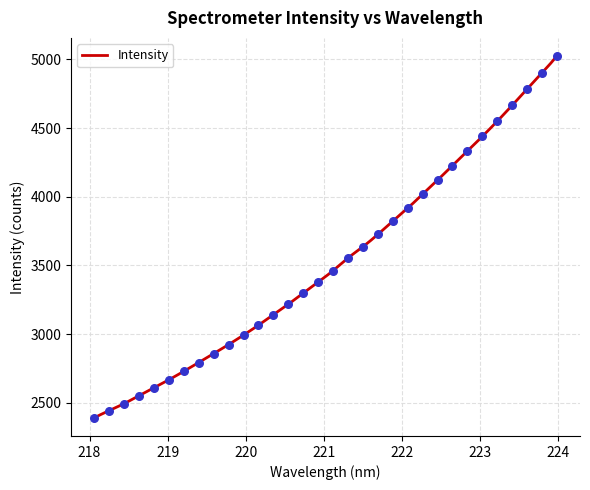

Approximately how many times larger is the value at 220.5444 compared to 219.9712?

1.1